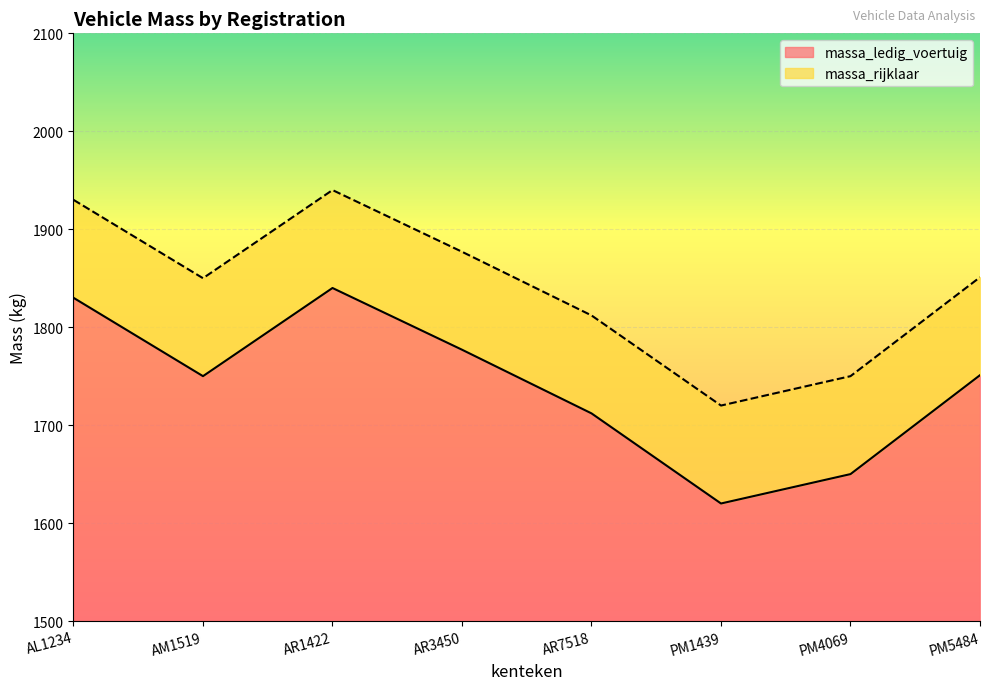

True or false: massa_rijklaar and massa_ledig_voertuig cross at least once.

False